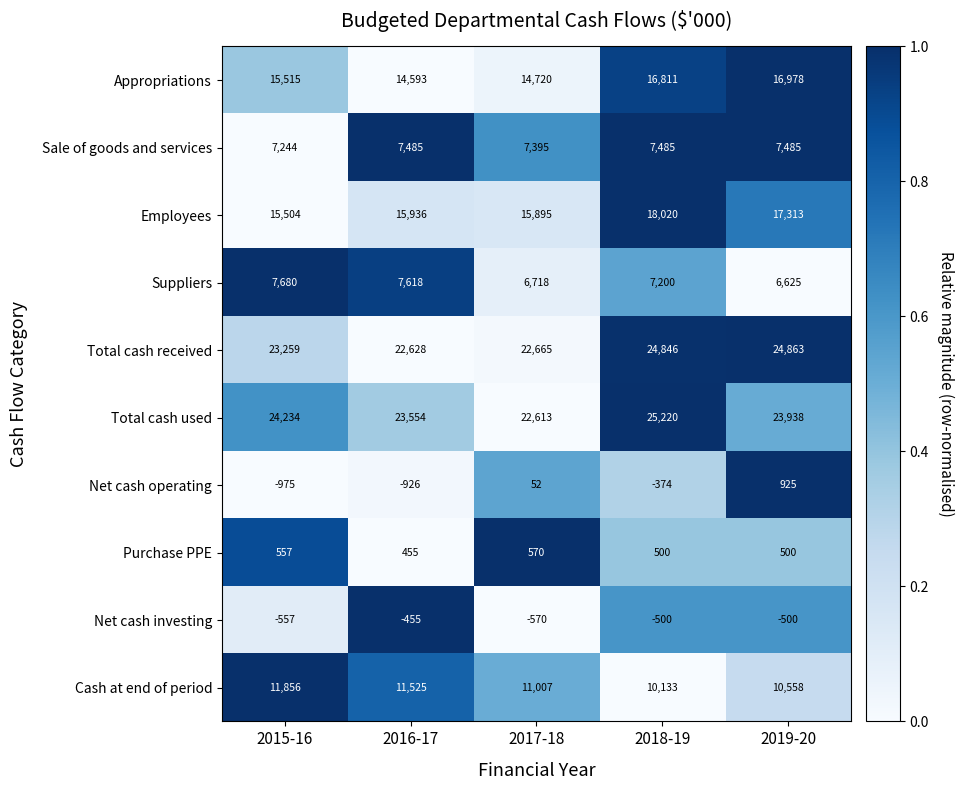

Is it true that Total cash received equals 39060 at 2018-19?

False